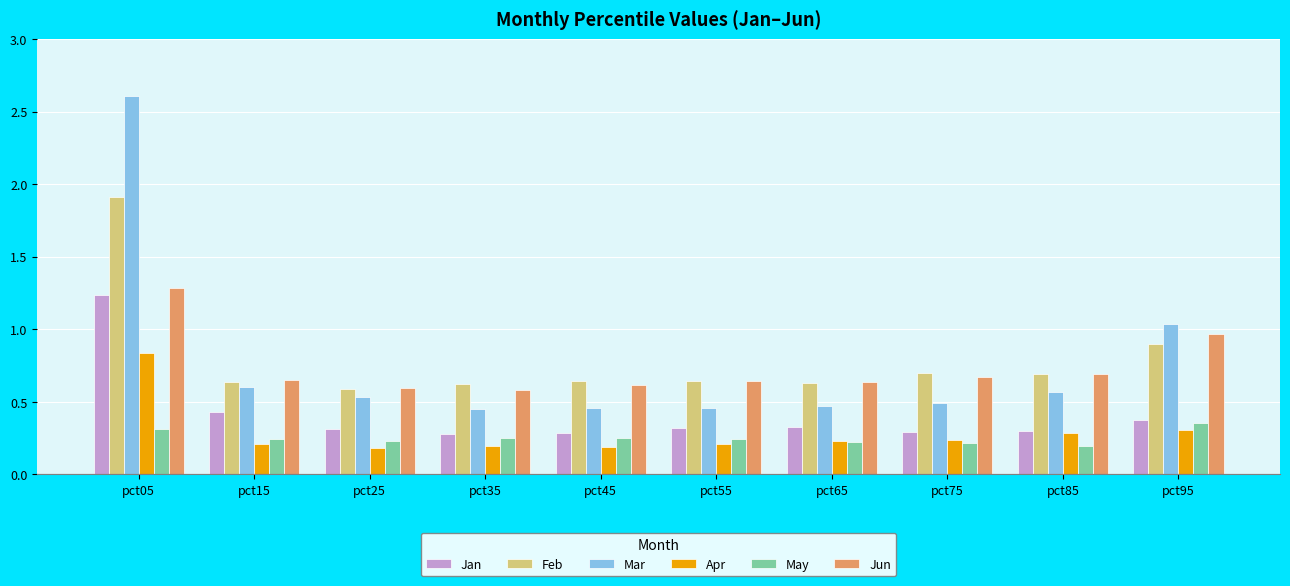

What is the difference between the second highest and second lowest values in the Jan series?

0.1